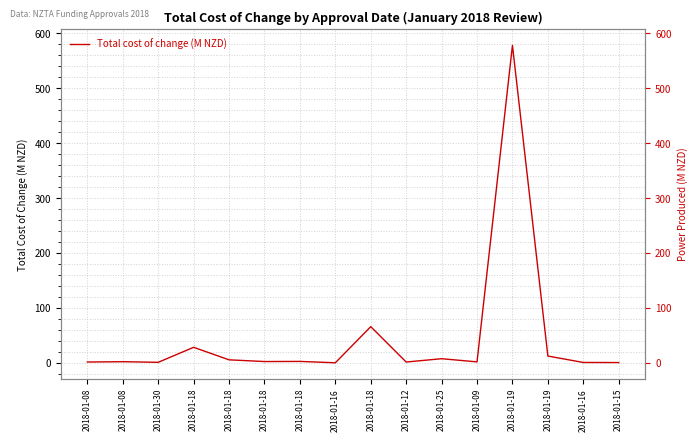

Which category has the lowest value across all series?

2018-01-16